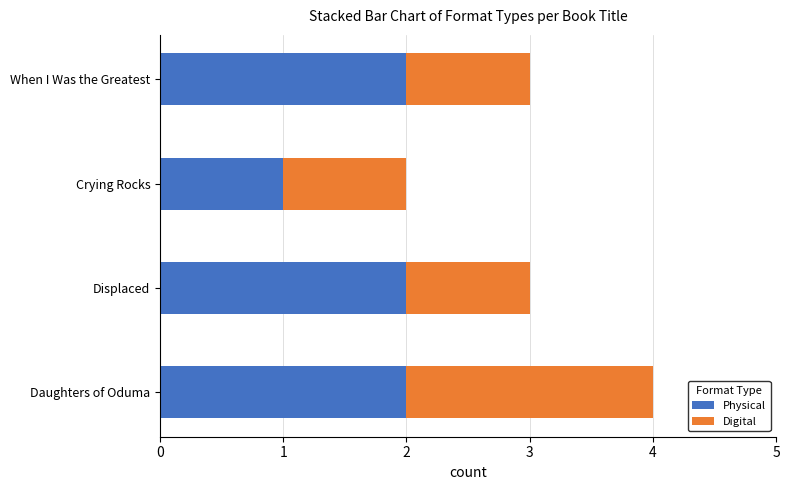

What is the sum of all Physical values?

7